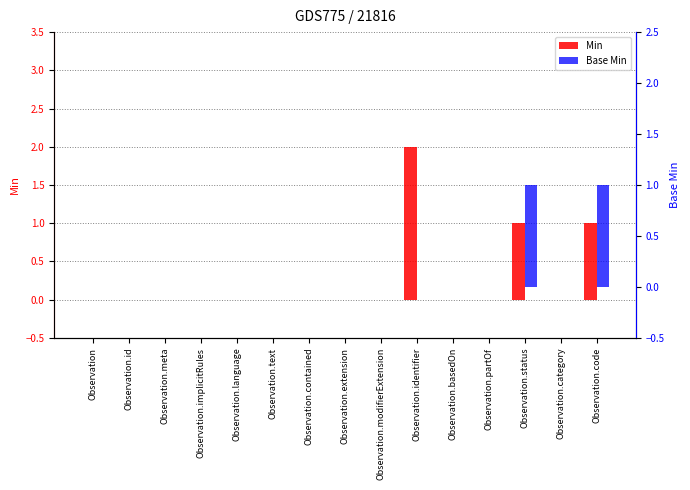

What are all the series names shown in the legend?

Min, Base Min